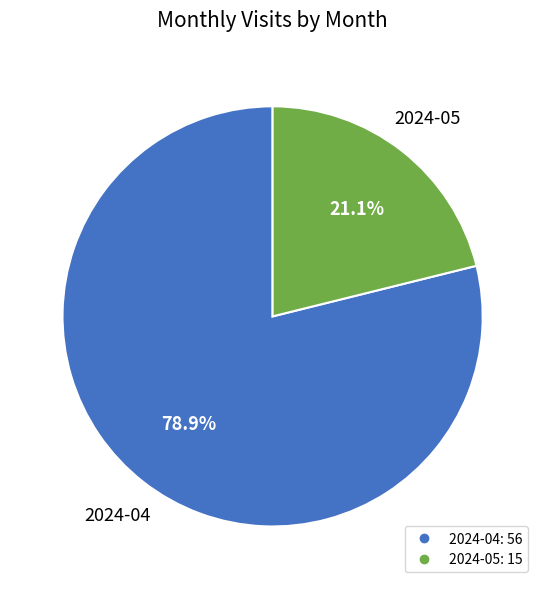

Is it true that 2024-05 is 11% of the pie?

False